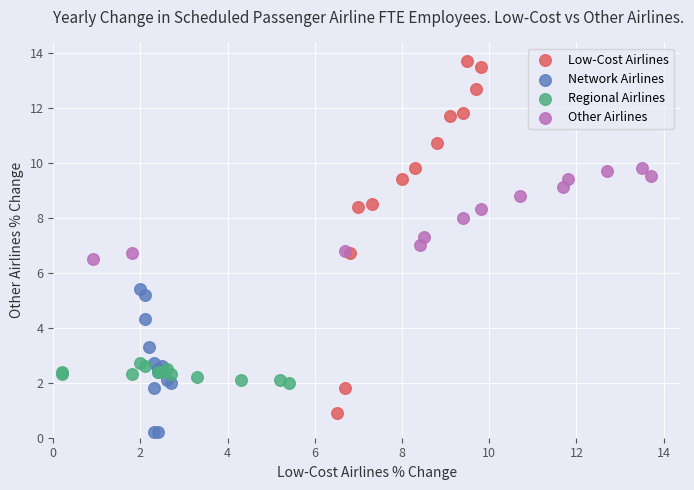

What are all the series names shown in the legend?

Low-Cost Airlines, Network Airlines, Regional Airlines, Other Airlines